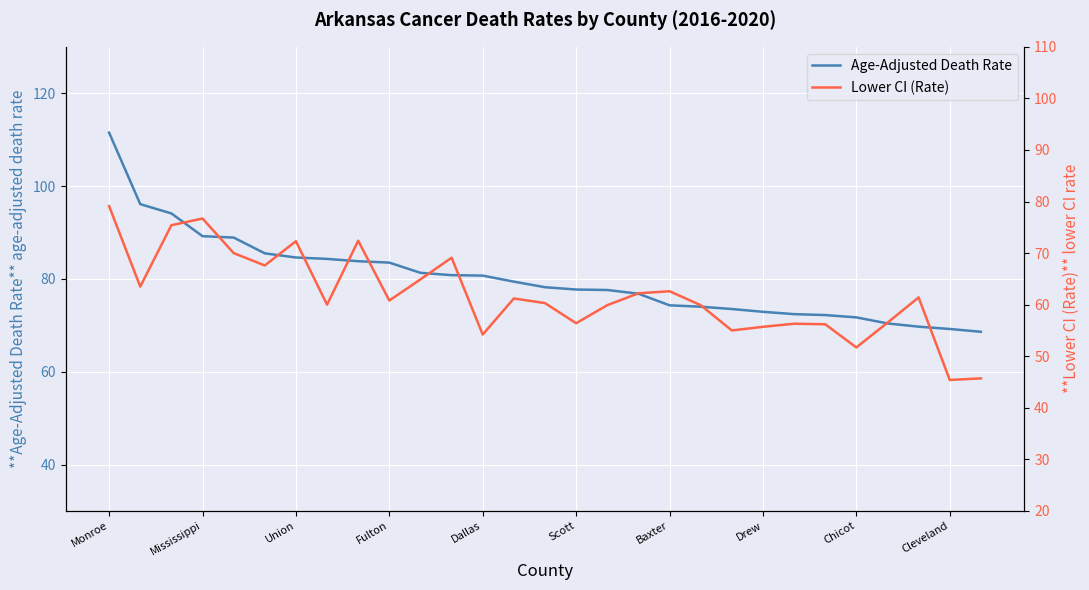

What is the highest value of the Age-Adjusted Death Rate series?

111.5